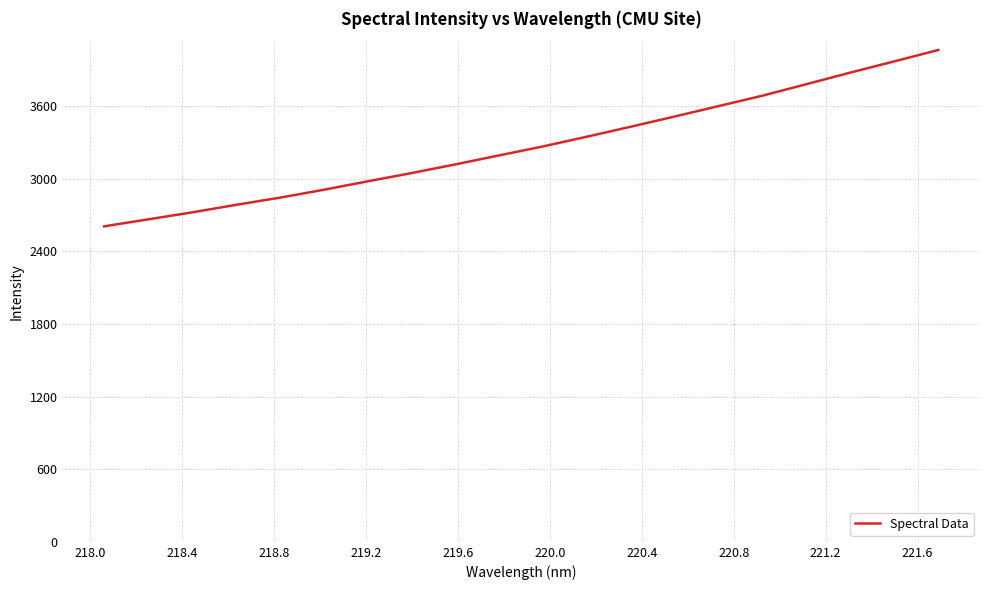

What is the smallest value displayed?

2606.2